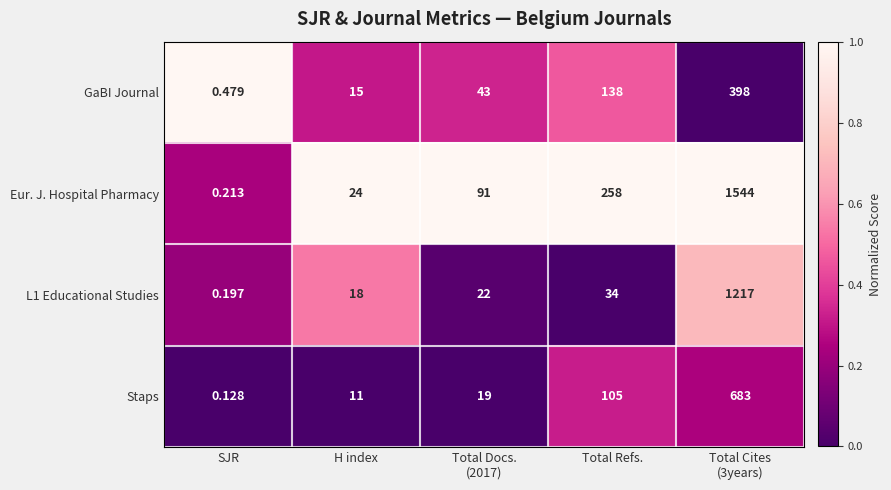

How many distinct data groups are displayed?

4